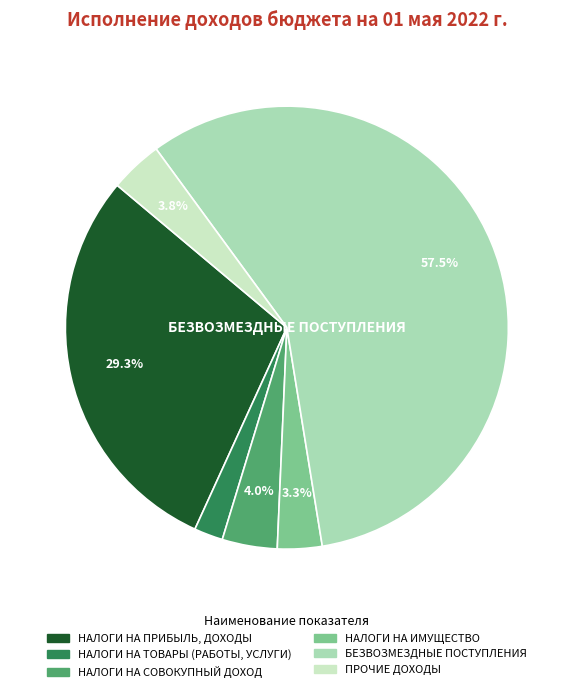

Is there any slice that represents more than half of the pie?

Yes